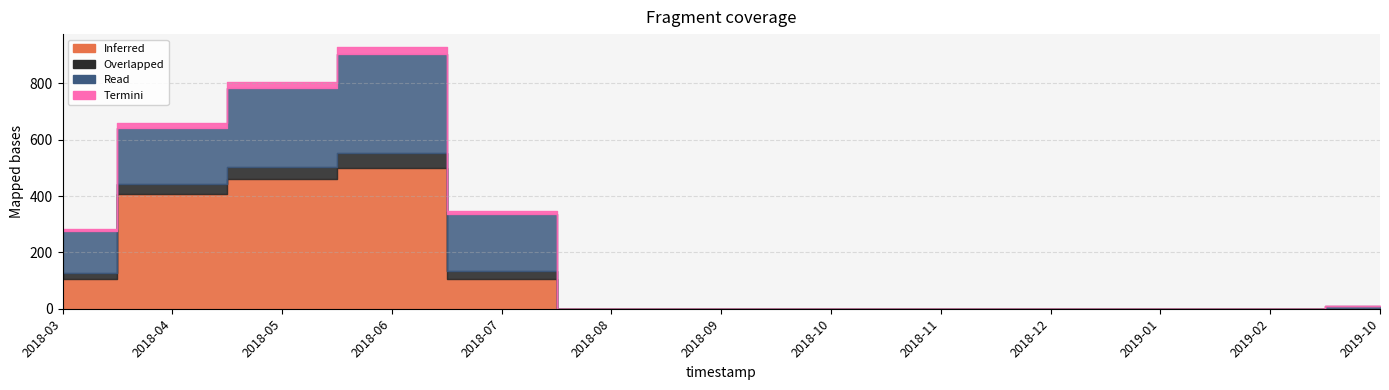

True or false: Read has a value of 223504.2 at 2018-07.

False